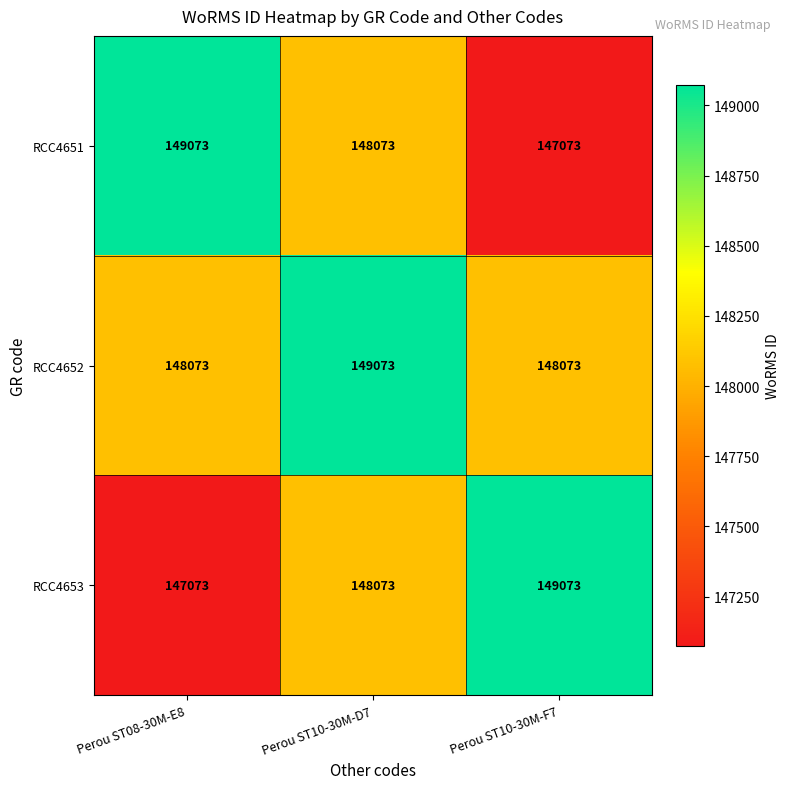

How many data points does each series have?

3